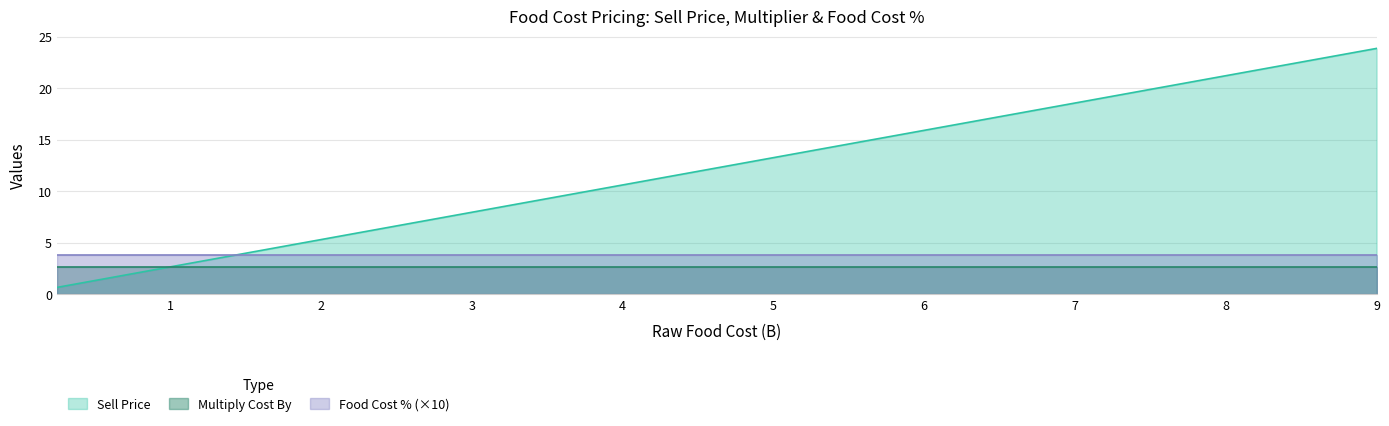

What position from the right is 9.0?

1